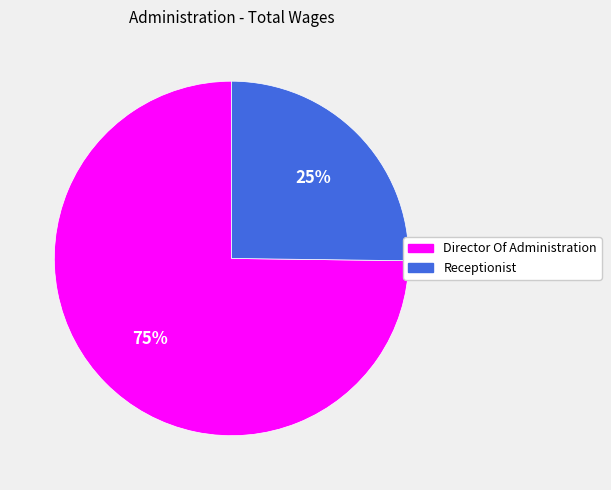

Combined, do Receptionist and Director Of Administration account for over 50%?

Yes